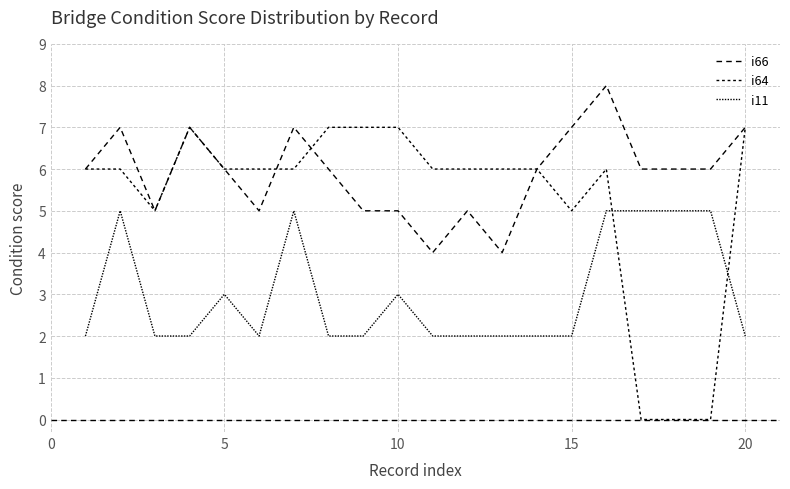

How many lines are shown in the chart?

3